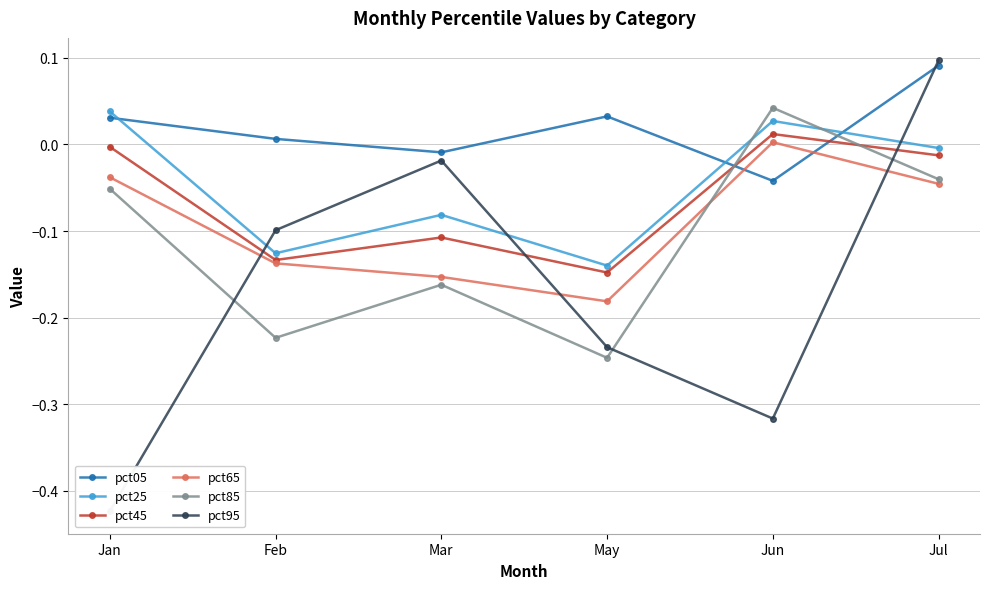

Count the number of categories in the chart.

6